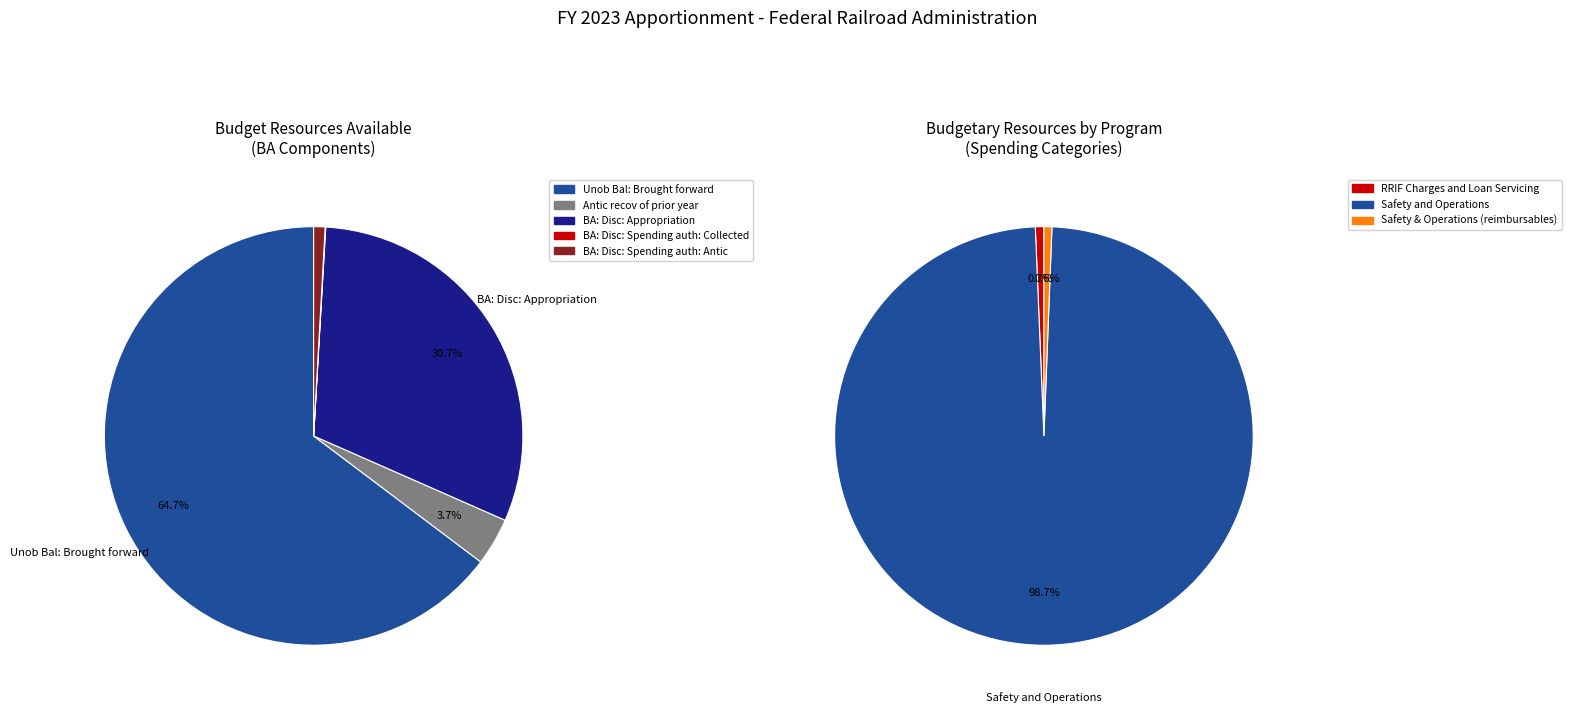

What is the ratio of the value at Safety and Operations to the value at RRIF Charges and Loan Servicing?

150.2